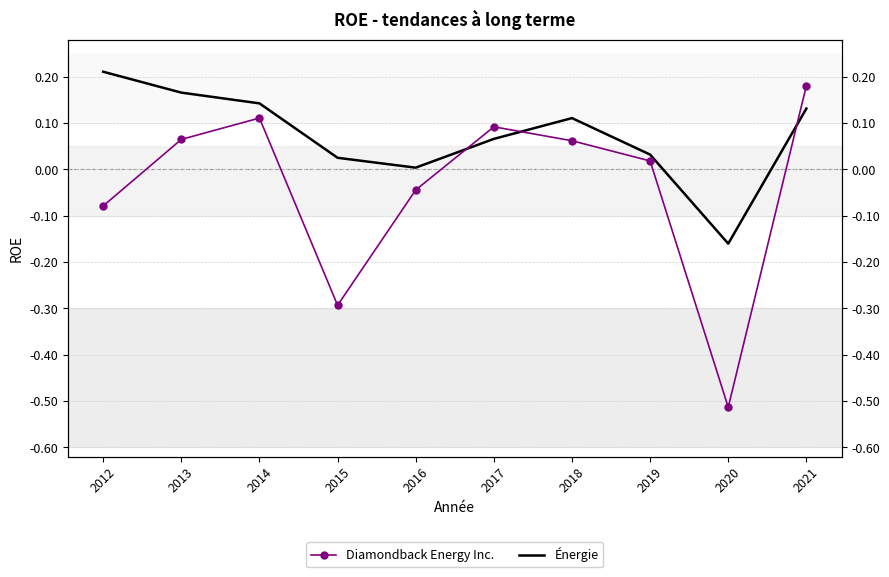

Which series has the widest spread of values?

Diamondback Energy Inc.